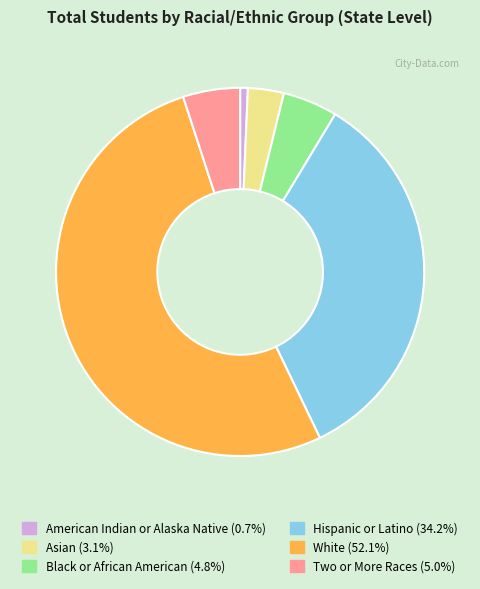

Does Two or More Races represent more than half of the total?

No